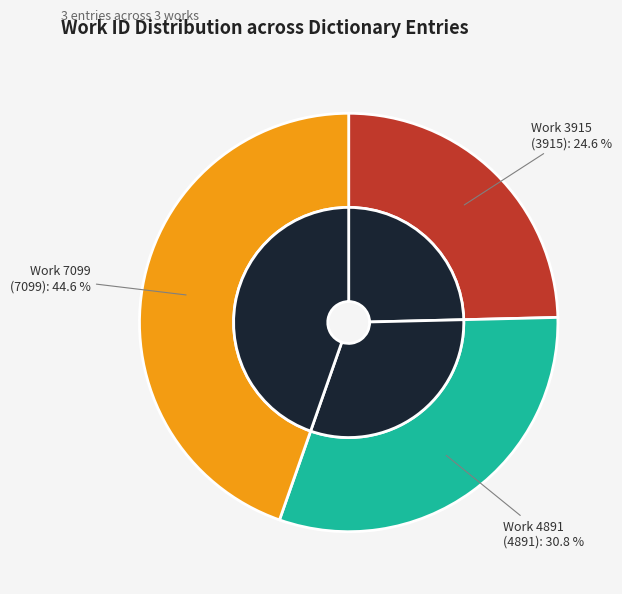

Does Work 3915 account for over 50% of the chart?

No